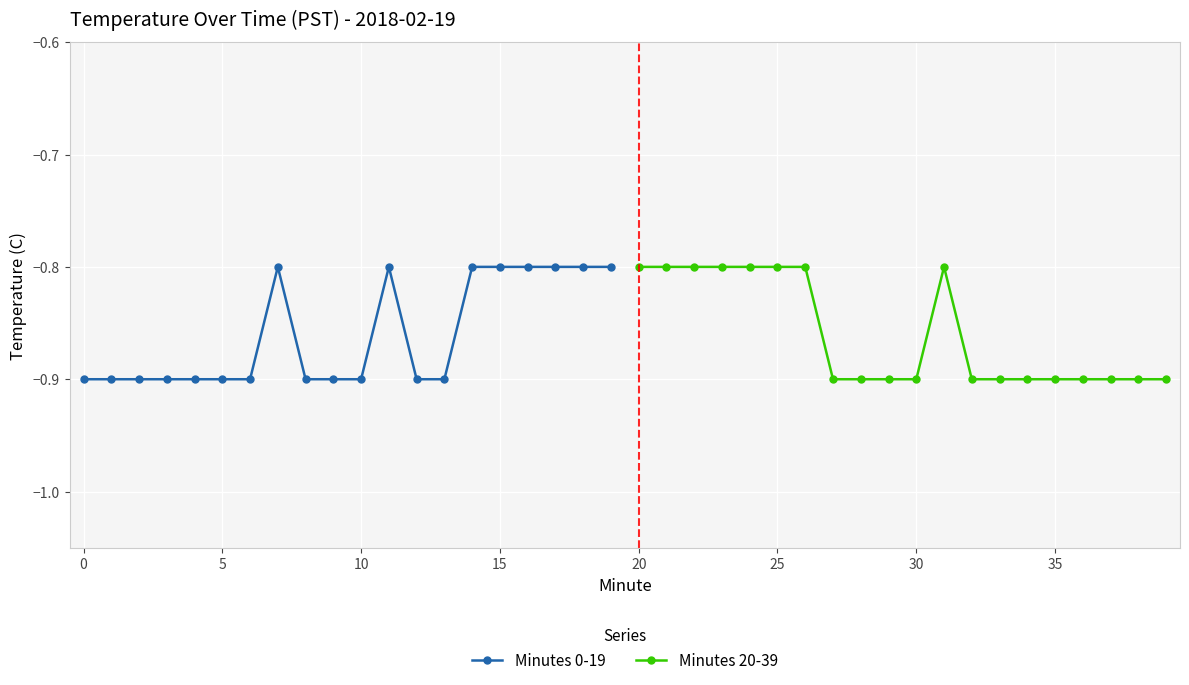

How many distinct data groups are displayed?

2